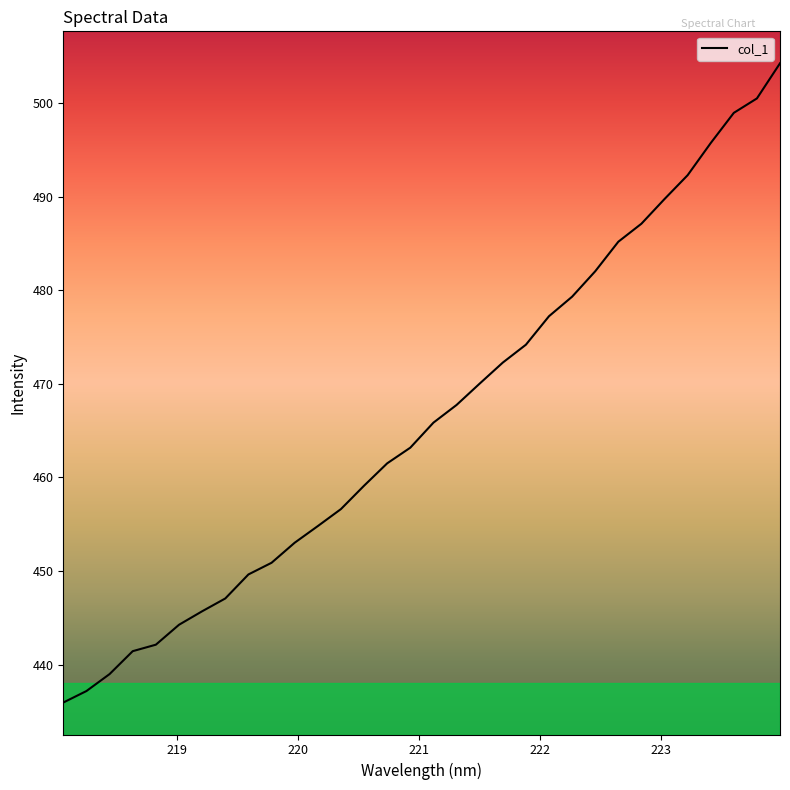

Does the chart display data point markers on the line(s)?

No